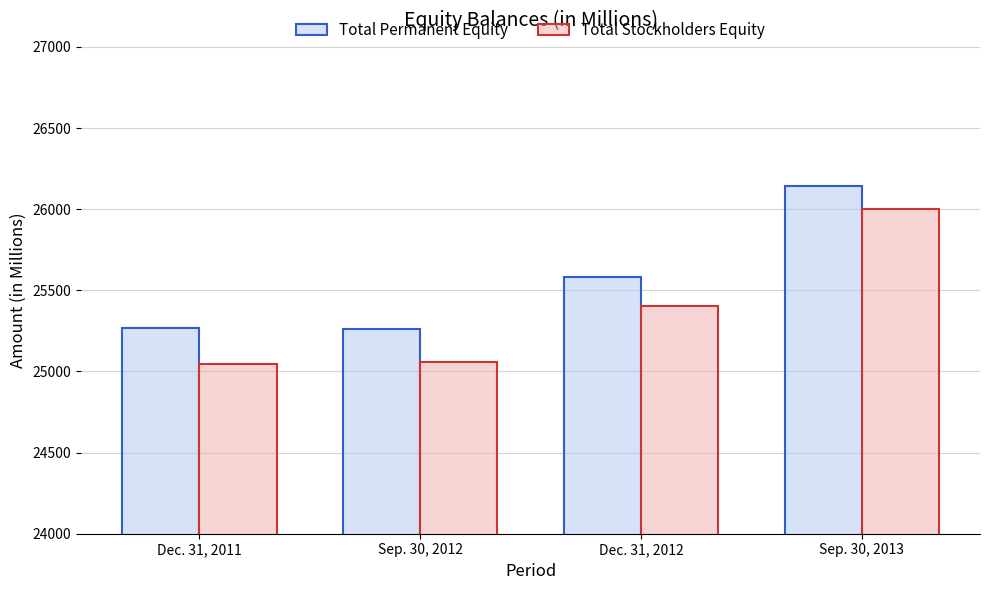

Is it true that Total Permanent Equity equals 25270 at Dec. 31, 2011?

True